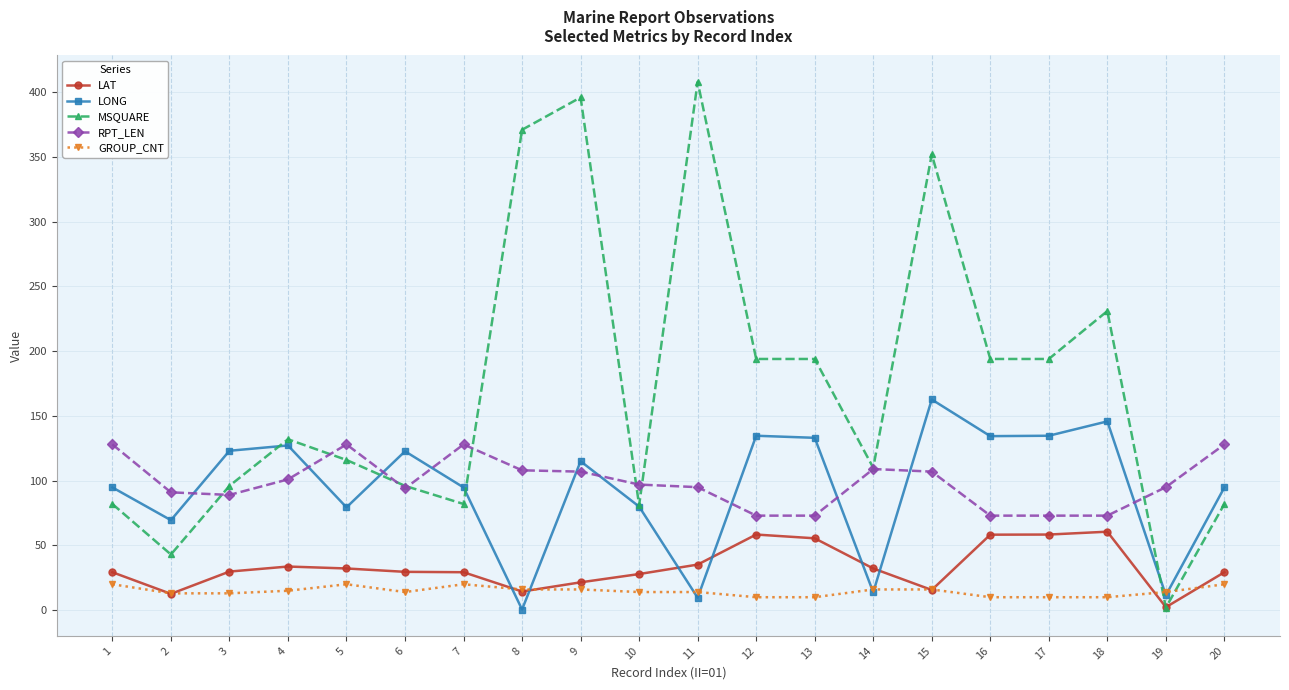

What is the sum of the LONG values at 16 and 6?

257.1